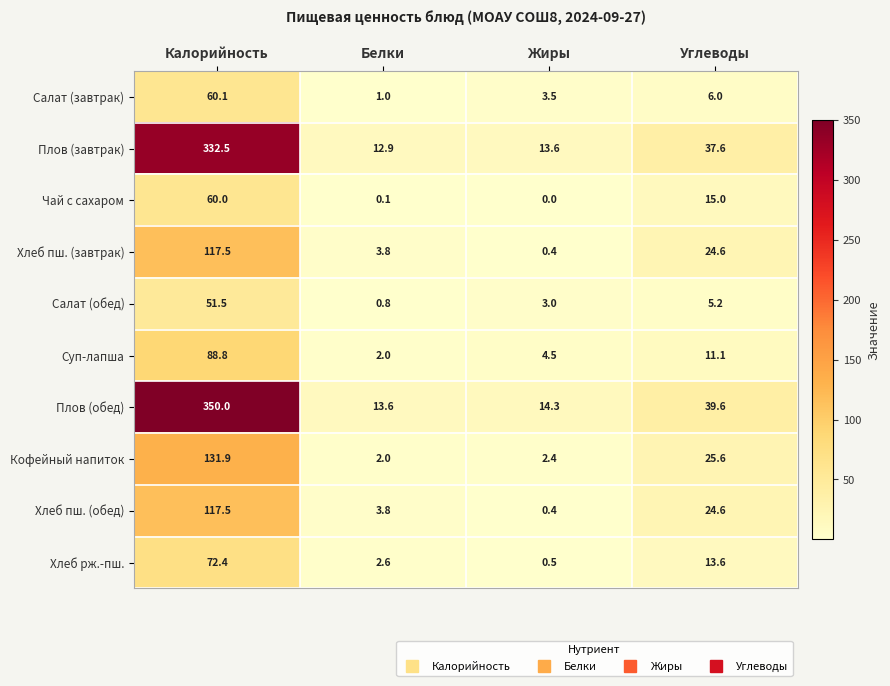

Which series has the widest spread of values?

Плов (обед)